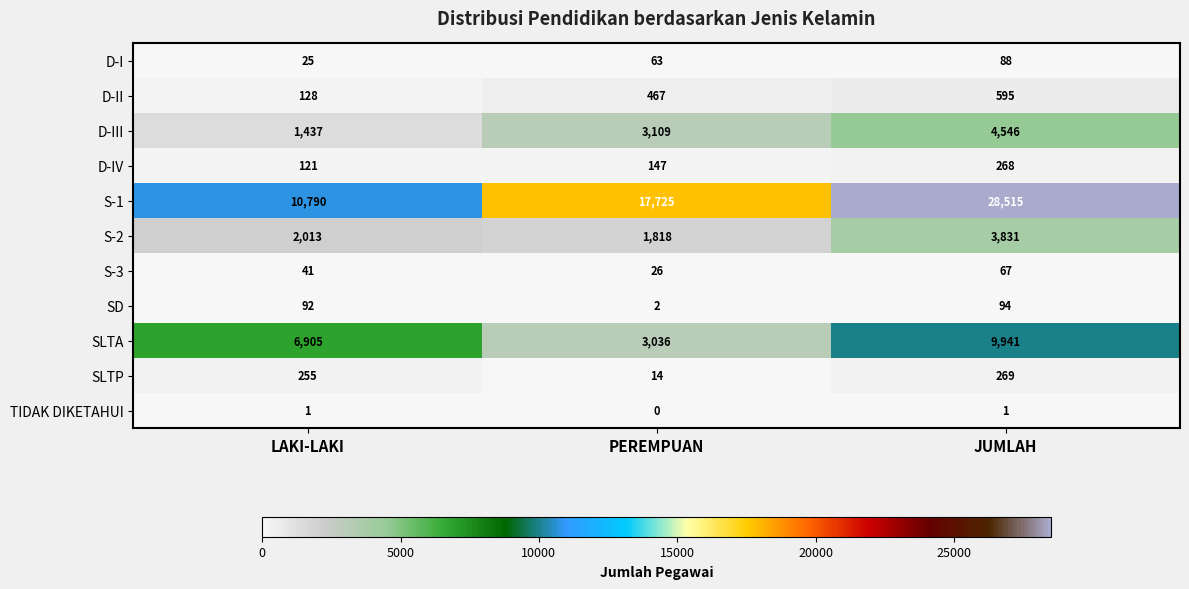

At how many categories does at least one series exceed 9729?

3